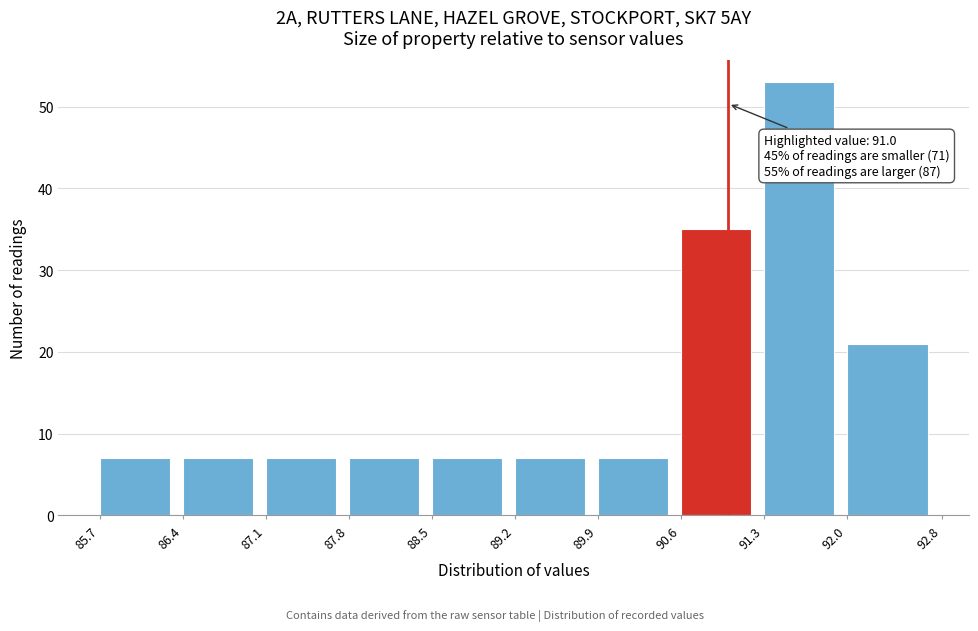

Which range on the x-axis has the tallest bar?

91.3 to 92.0